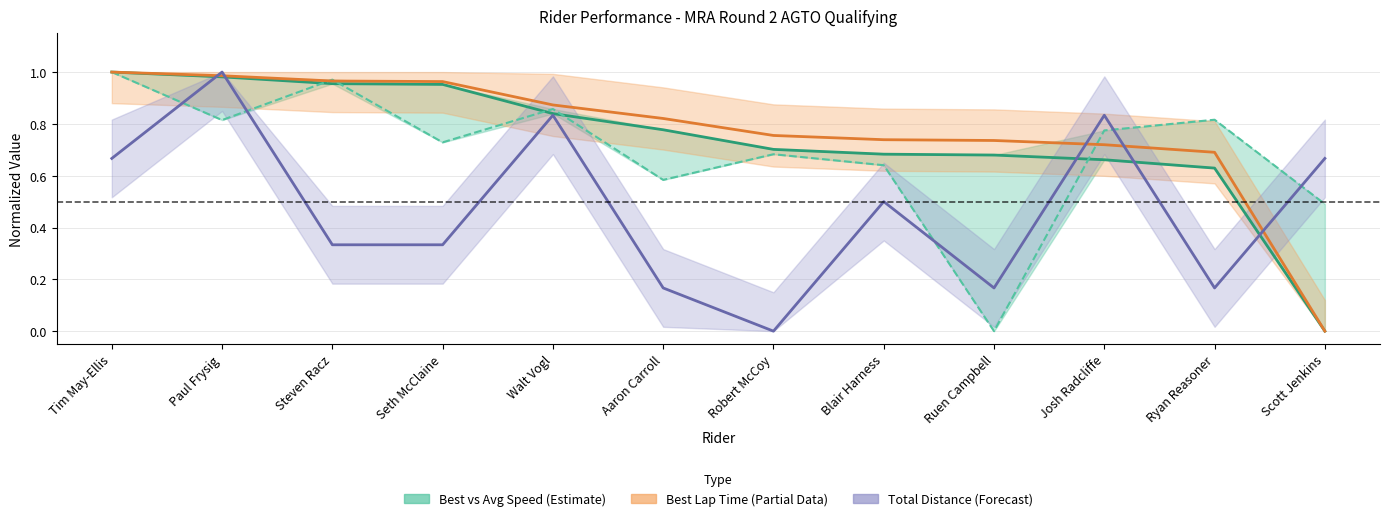

Which series ends up on top after the final intersection of Total Distance (norm) and Best Speed (norm)?

Total Distance (norm)